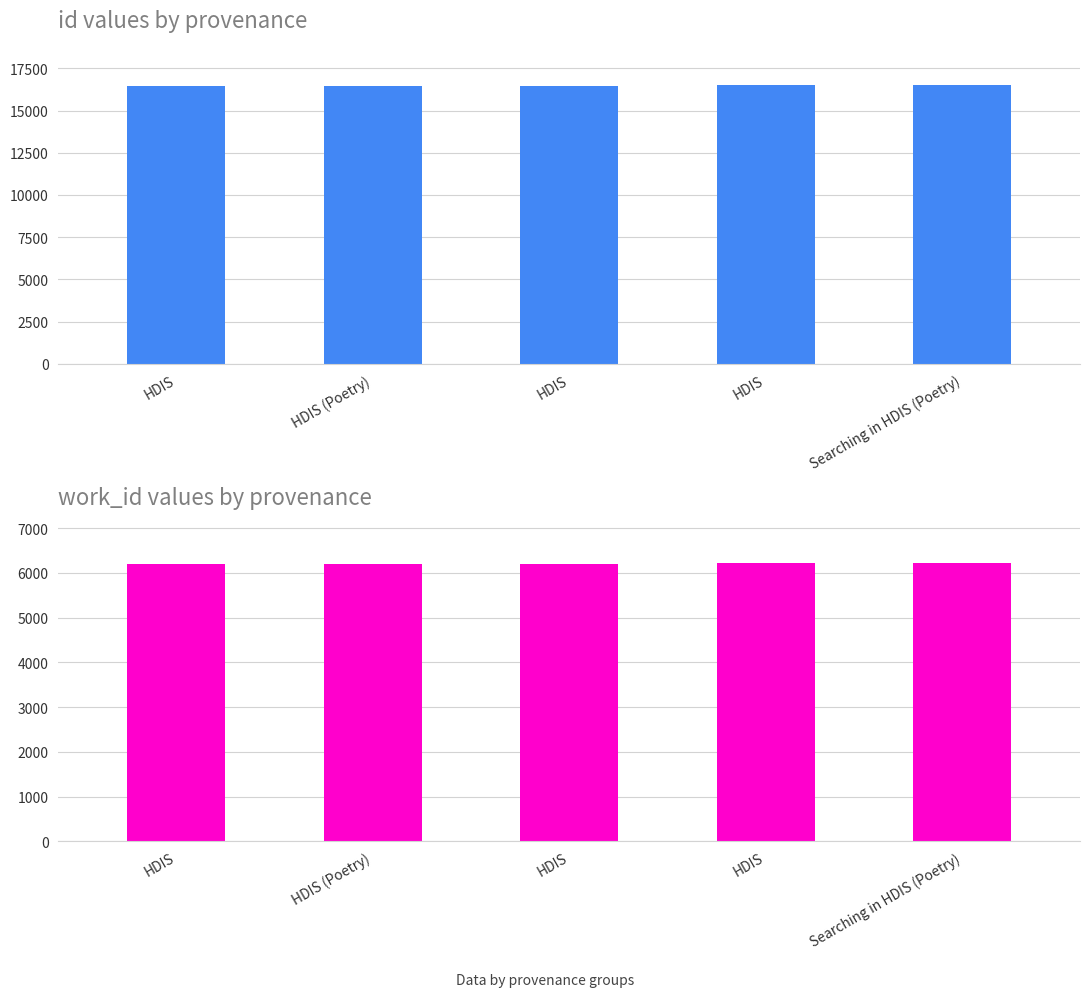

List the series in order of their peak value, lowest first.

work_id, id